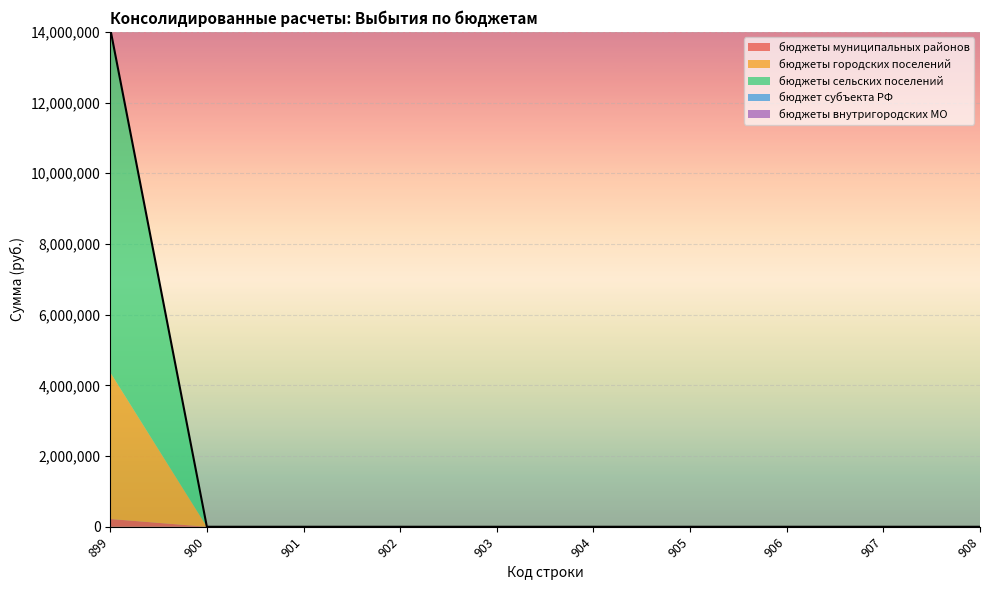

What is the difference between the maximum and minimum values in the бюджеты муниципальных районов series?

219603.3